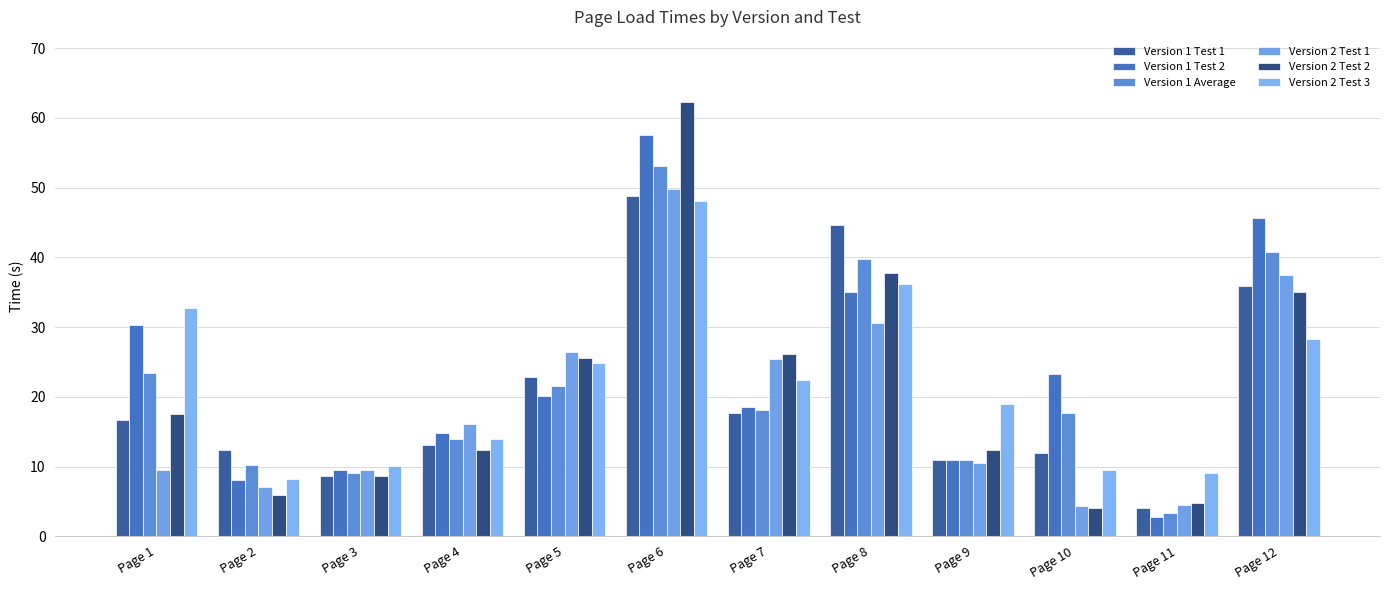

Is it true that Version 1 Test 2 equals 22.0 at Page 4?

False